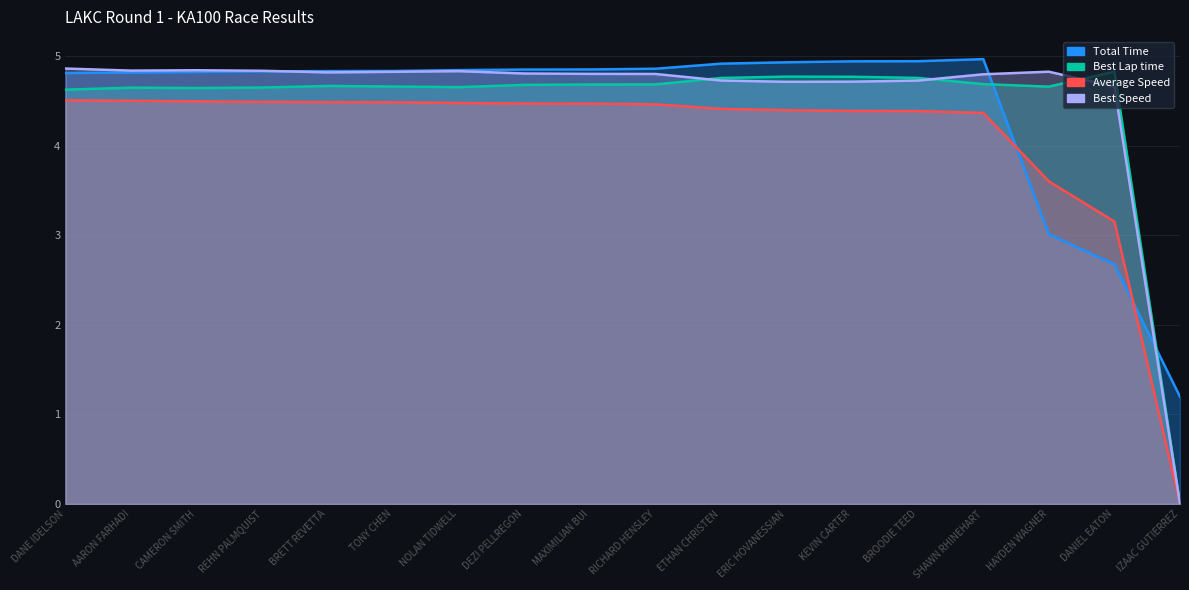

What is the label of the 1st point from the right?

IZAAC GUTIERREZ